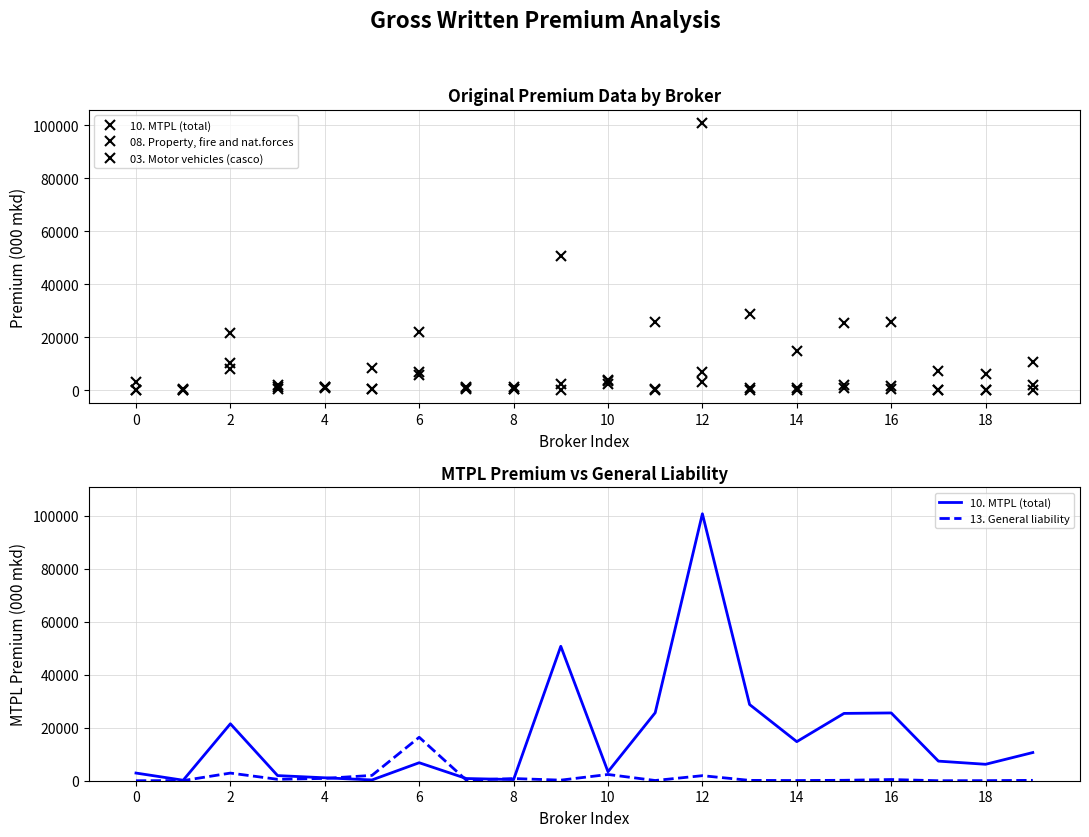

Between 13 and 17, which series saw the biggest shift?

10. MTPL (total)